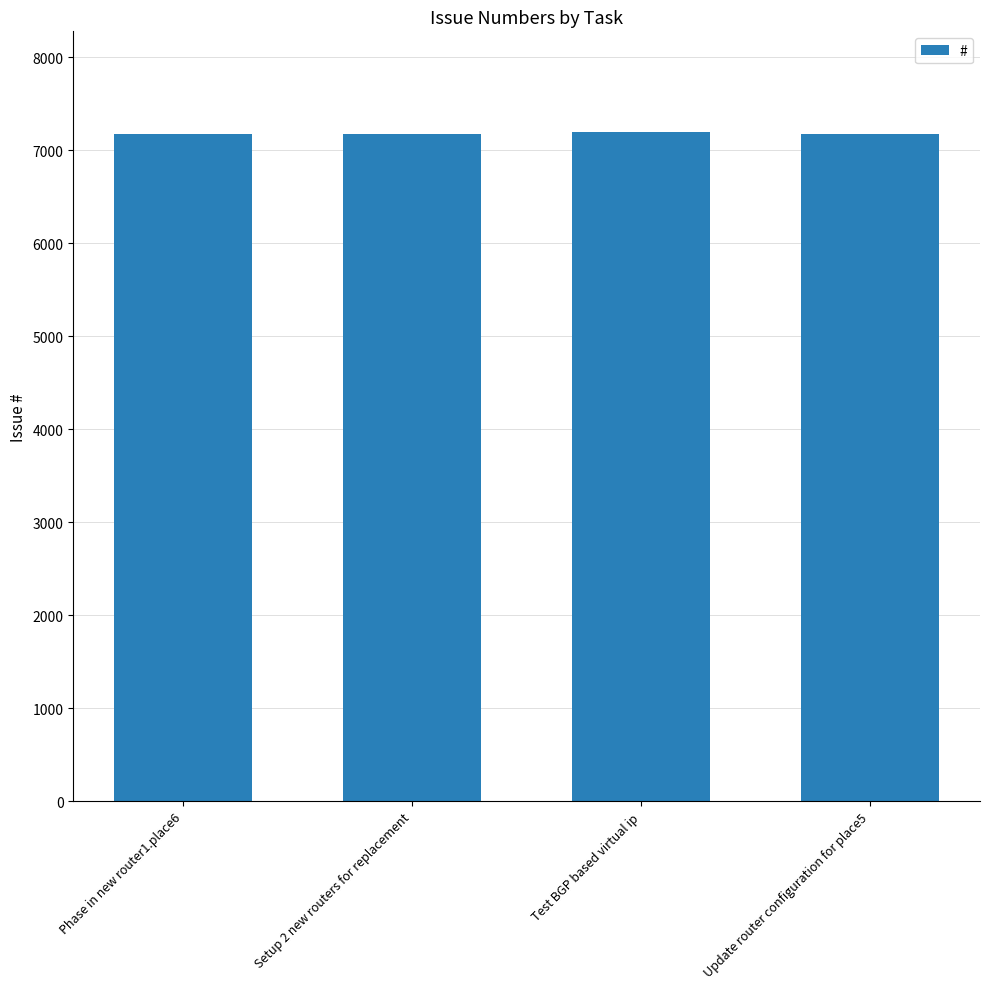

How many series are shown in this chart?

1